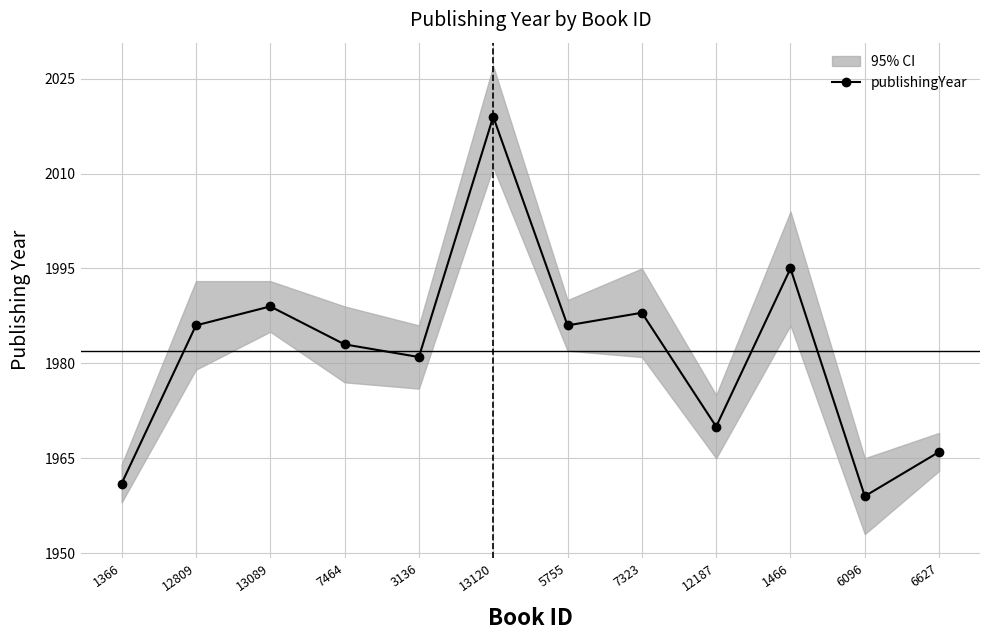

Read the value at 7464.

1983